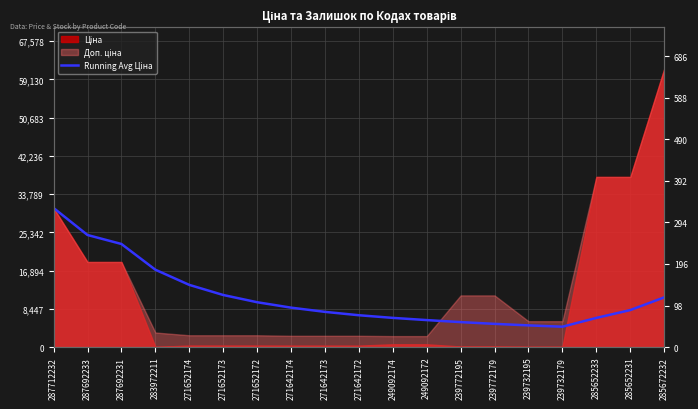

Reading right to left, transcribe all the data shown in this chart.

285672232=10969.4	285652231=8165.8	285652233=6434.8	239732179=4487.4	239732195=4782.7	239772179=5120.3	239772195=5505.4	249092172=5954.6	249092174=6441.1	271642172=7024.8	271642173=7770.9	271642174=8703.4	271652172=9902.5	271652173=11498.7	271652174=13733.5	283972211=17085.7	287692231=22770.2	287692233=24757.0	287712232=30717.1